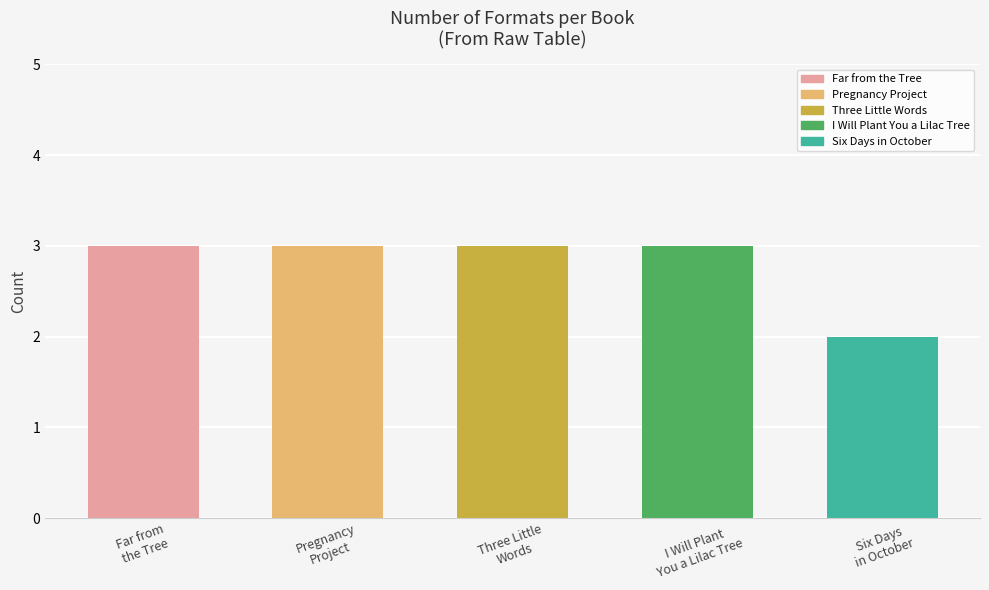

Does the chart contain stacked bars?

No